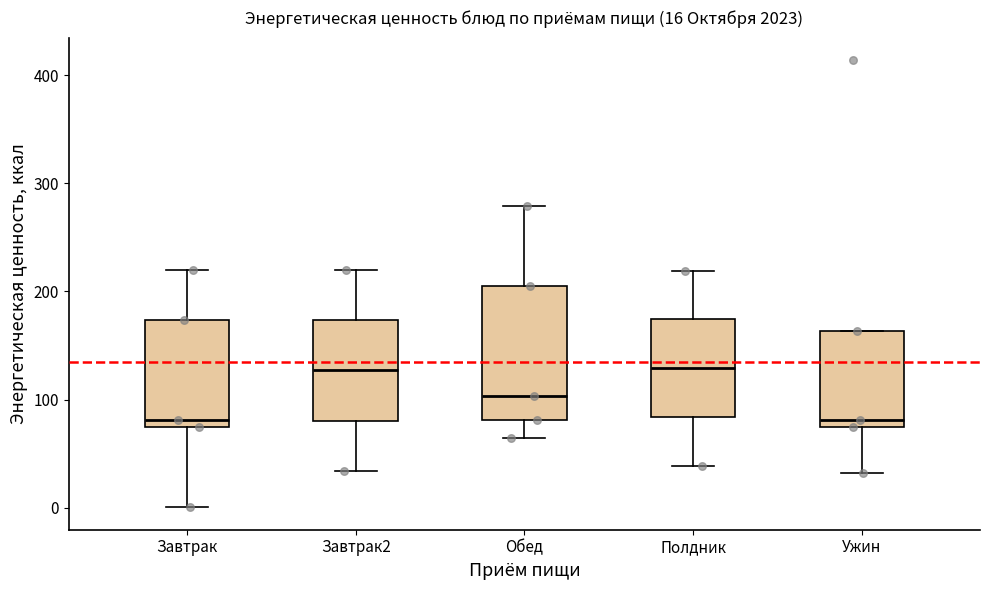

Comparing the boxes themselves (not the whiskers), which one is the tallest?

Обед